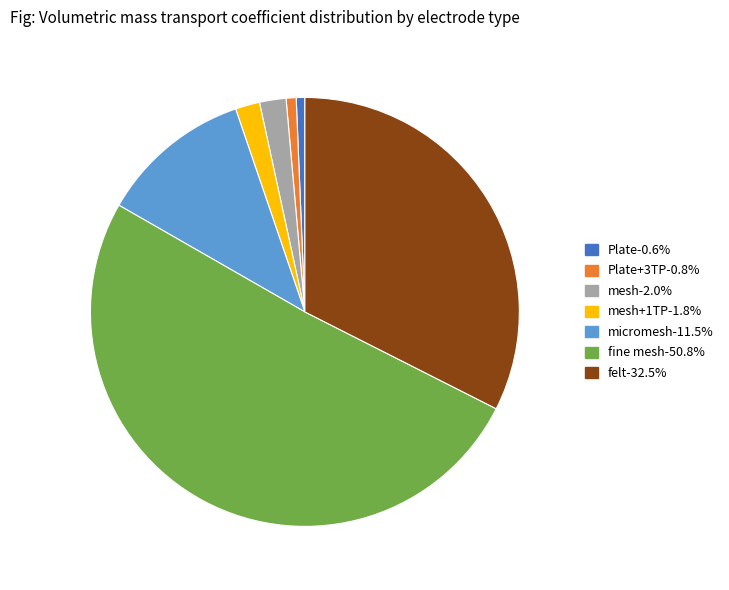

Is there any slice that represents more than half of the pie?

Yes